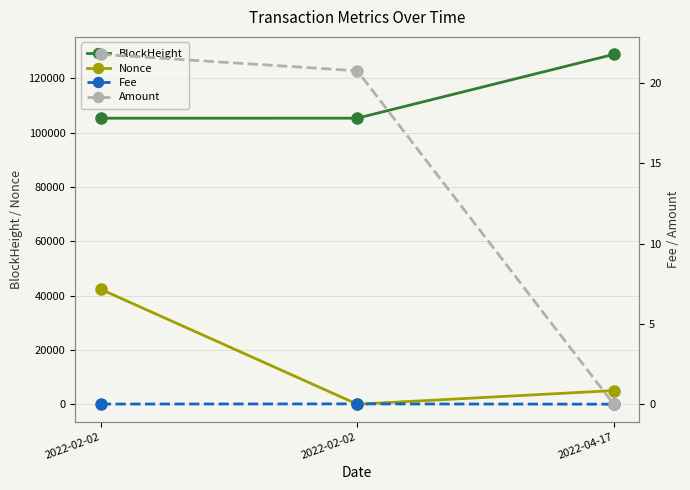

What are all the series names shown in the legend?

BlockHeight, Nonce, Fee, Amount